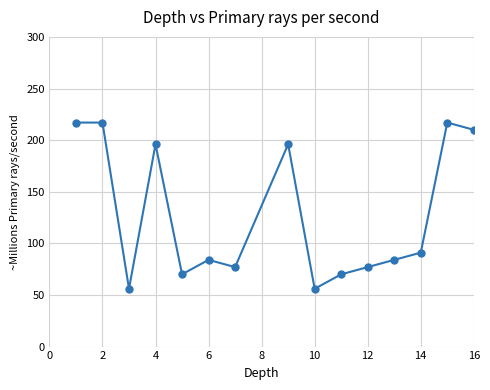

How many points are lower than both their immediate neighbors (excluding endpoints)?

4